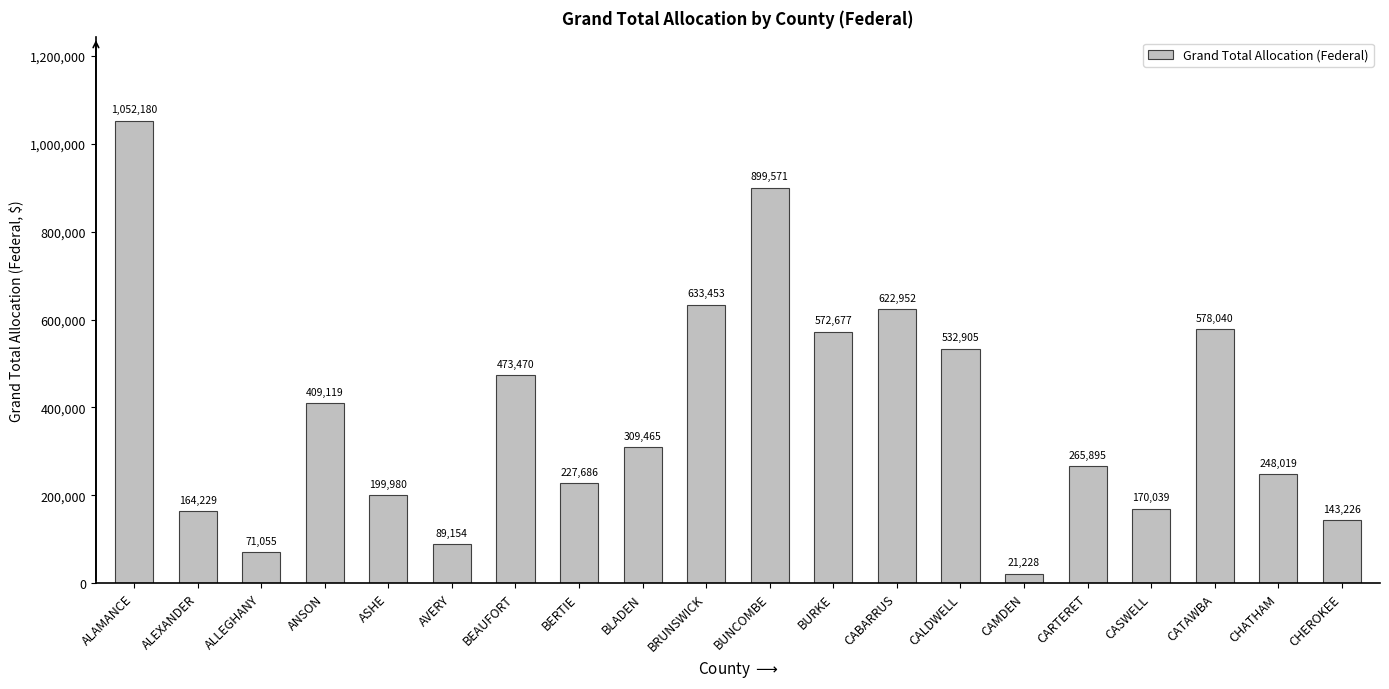

Which category has the lowest value across all series?

CAMDEN